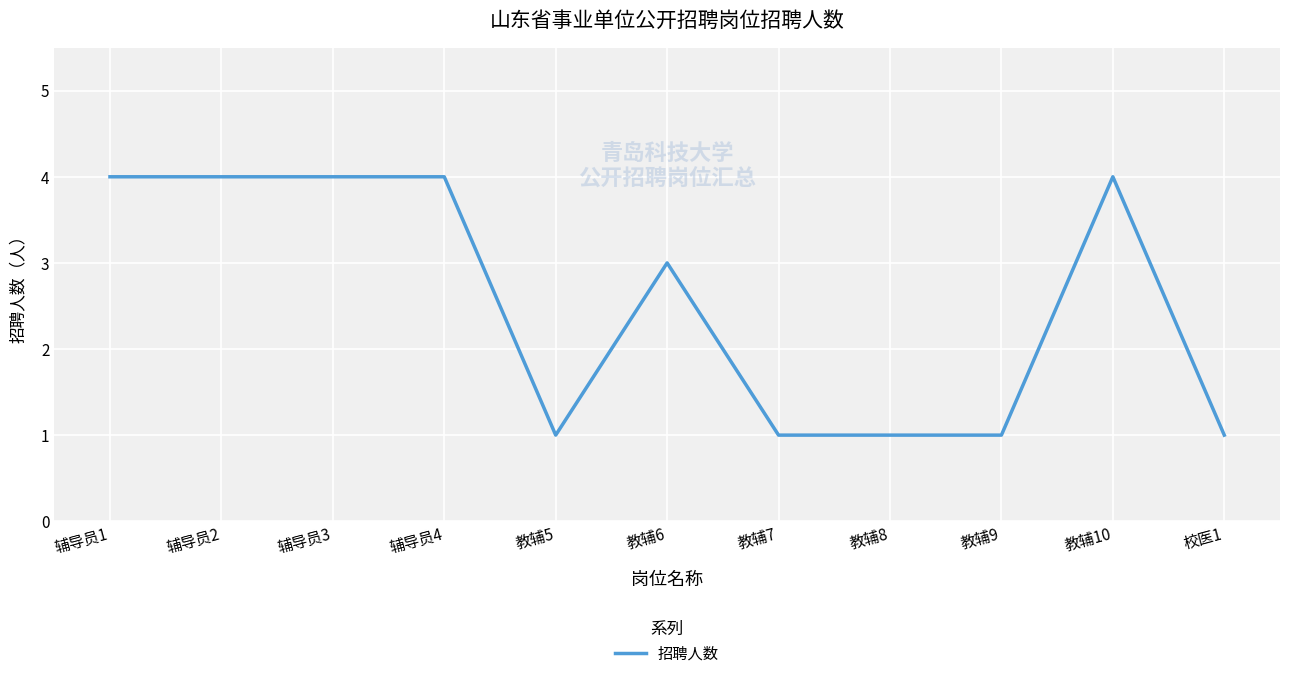

The value at 教辅8 is 1. True or false?

True